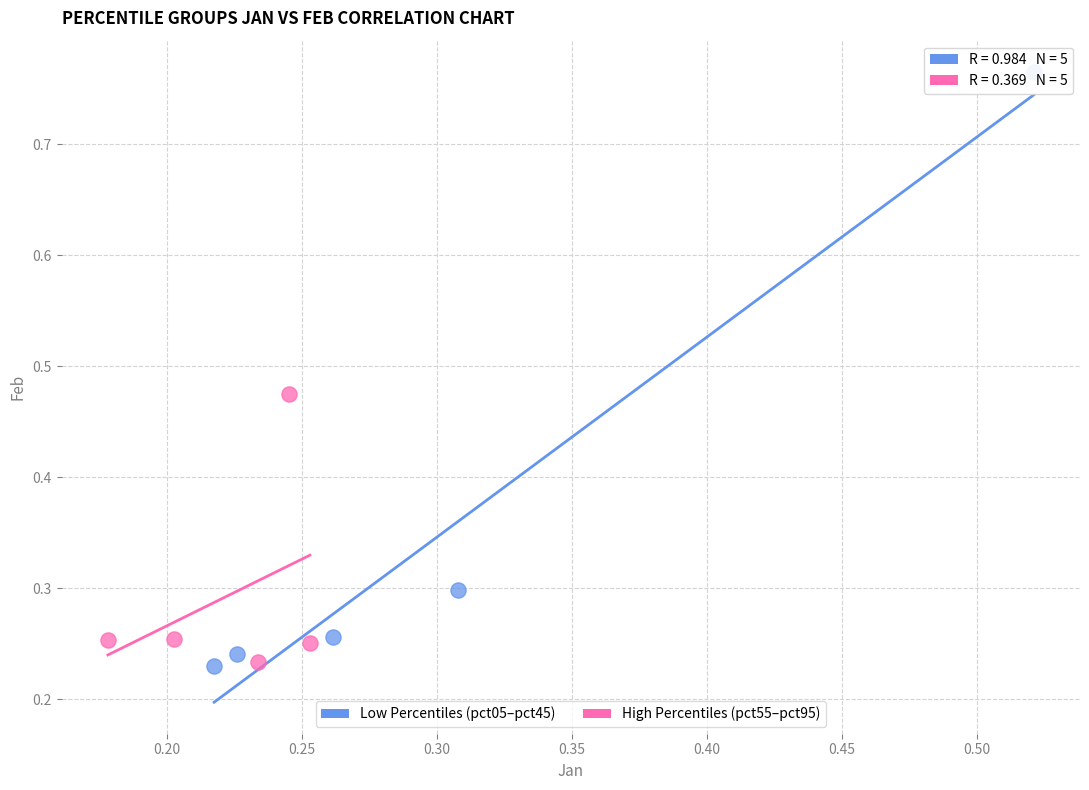

Which series has the largest Y range (max minus min)?

Low Percentiles (pct05–pct45)